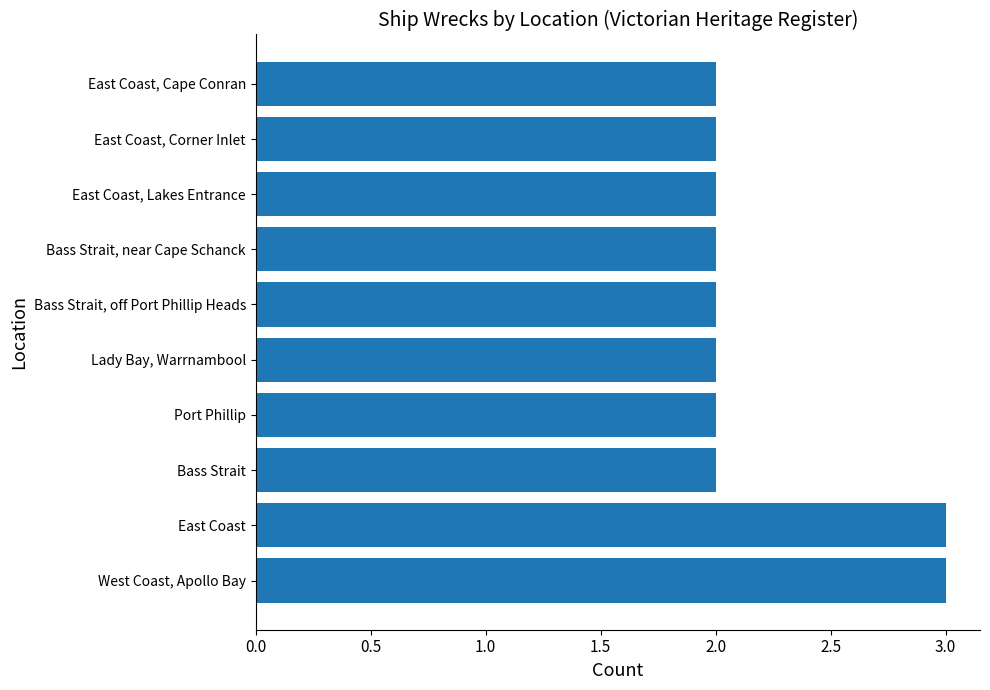

How many bars are there in total?

10